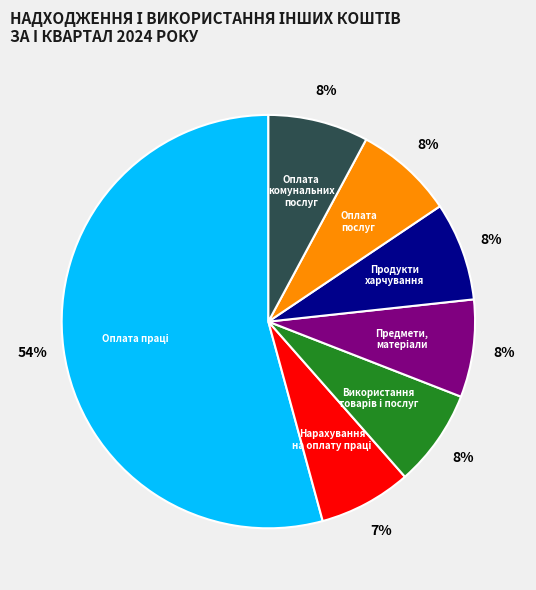

How many segments does this pie chart have?

7